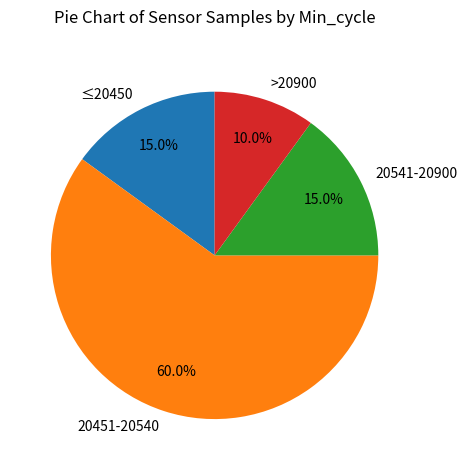

Is there any slice that represents more than half of the pie?

Yes